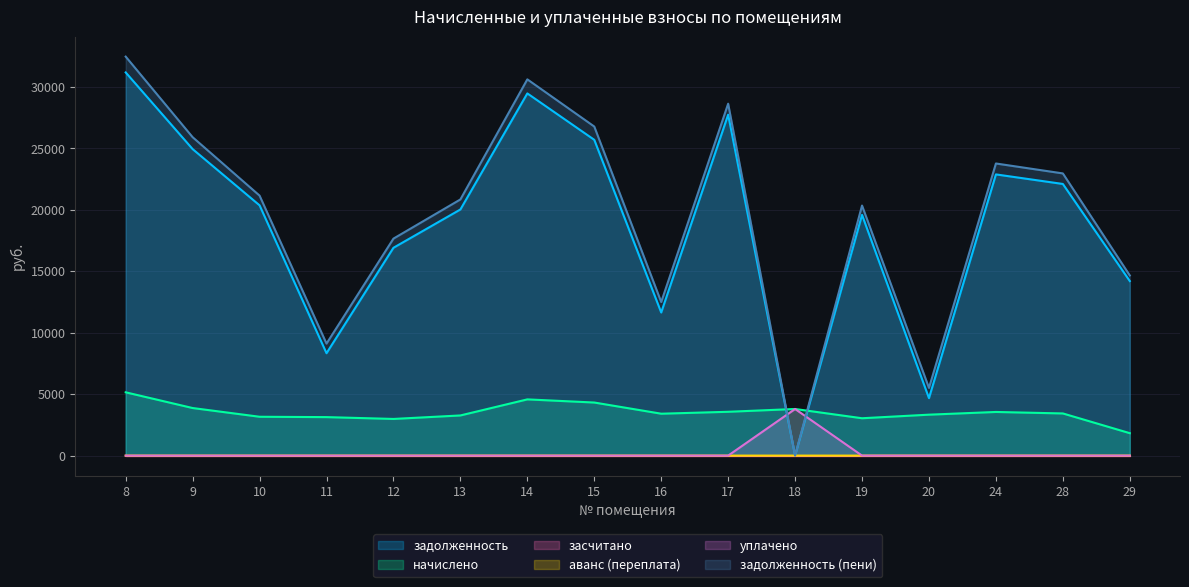

Read the начислено value at 29.

1825.7